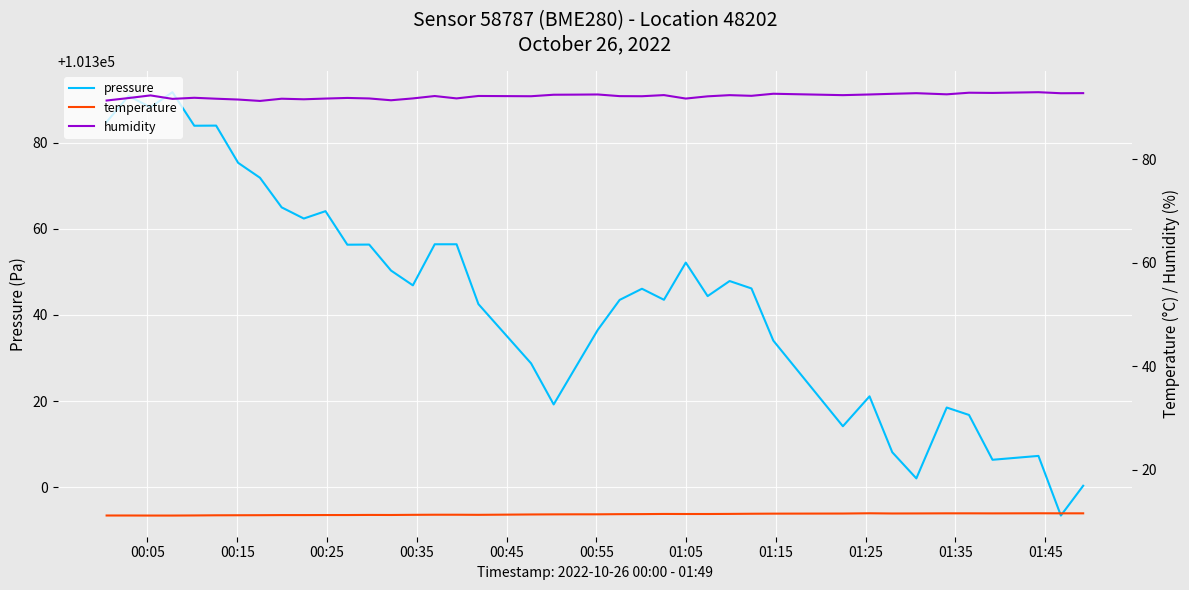

What is the maximum value for pressure?

101391.7